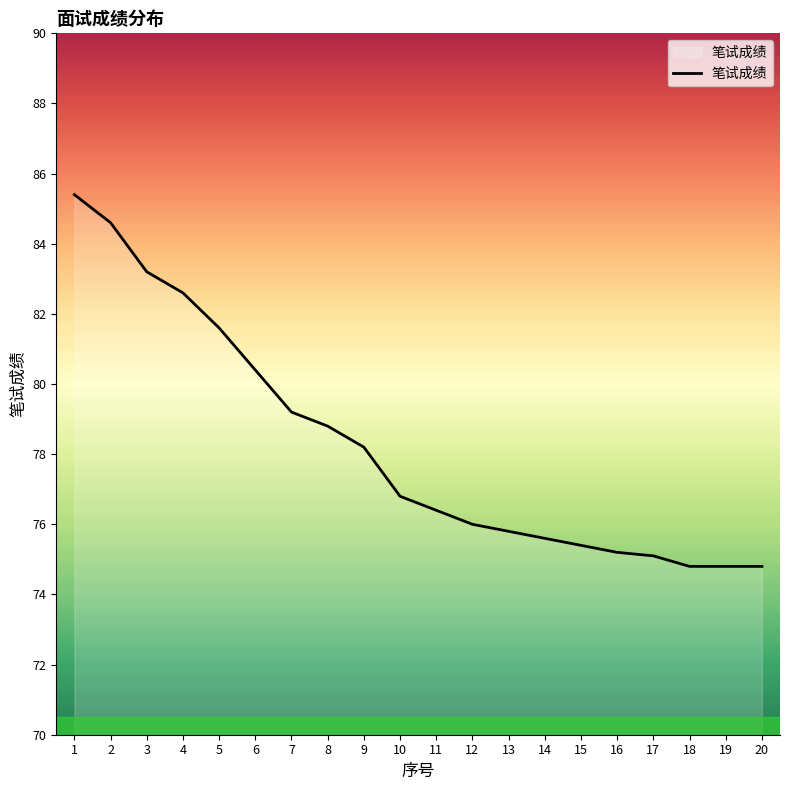

How many categories are shown in the chart?

20